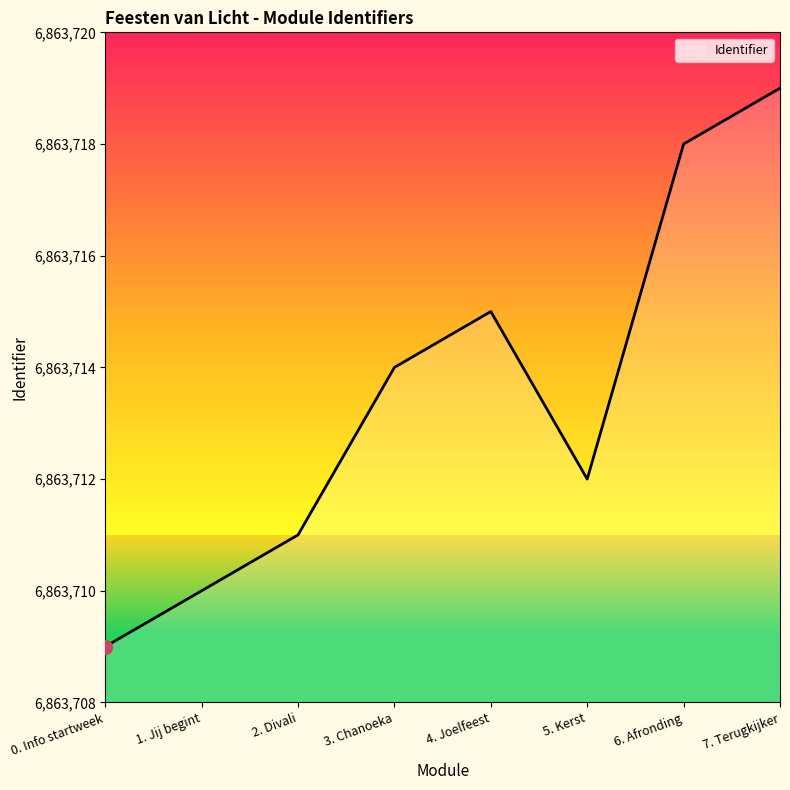

At which category does the data reach its first local peak?

4. Joelfeest